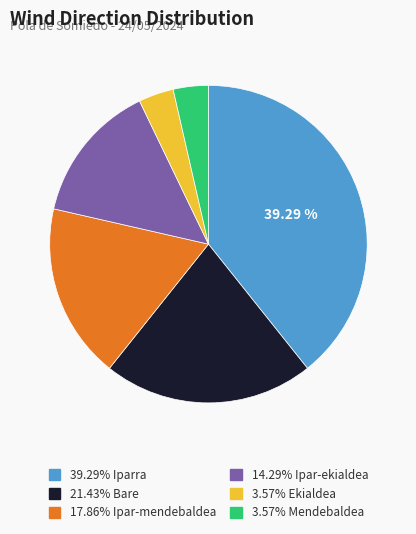

How many segments does this pie chart have?

6